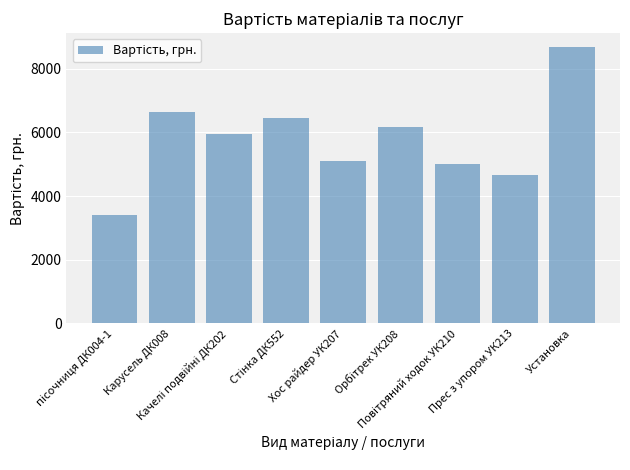

What is the value of the 2nd bar from the left?

6630.0